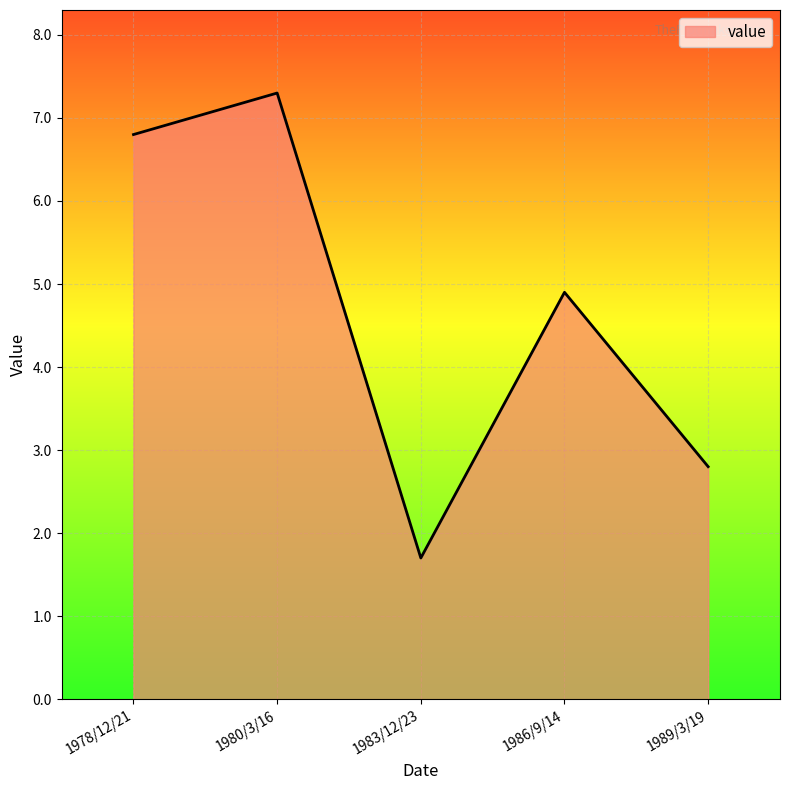

What is the difference between the maximum and minimum values?

5.6